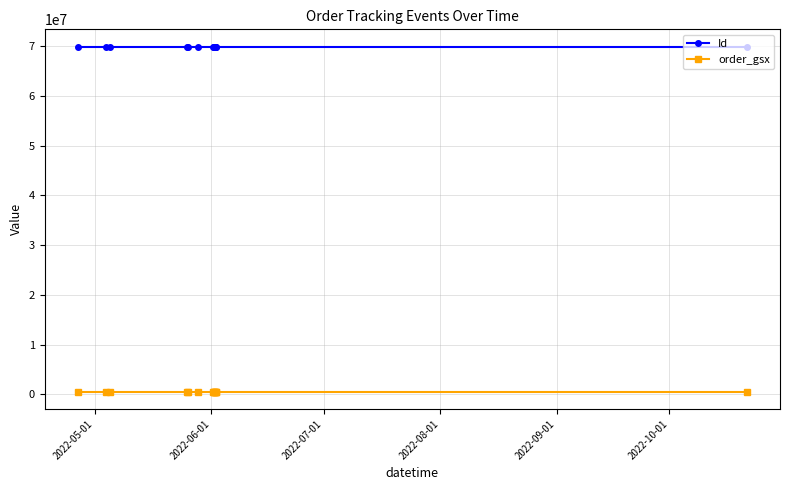

At how many categories does at least one series exceed 69066455?

14